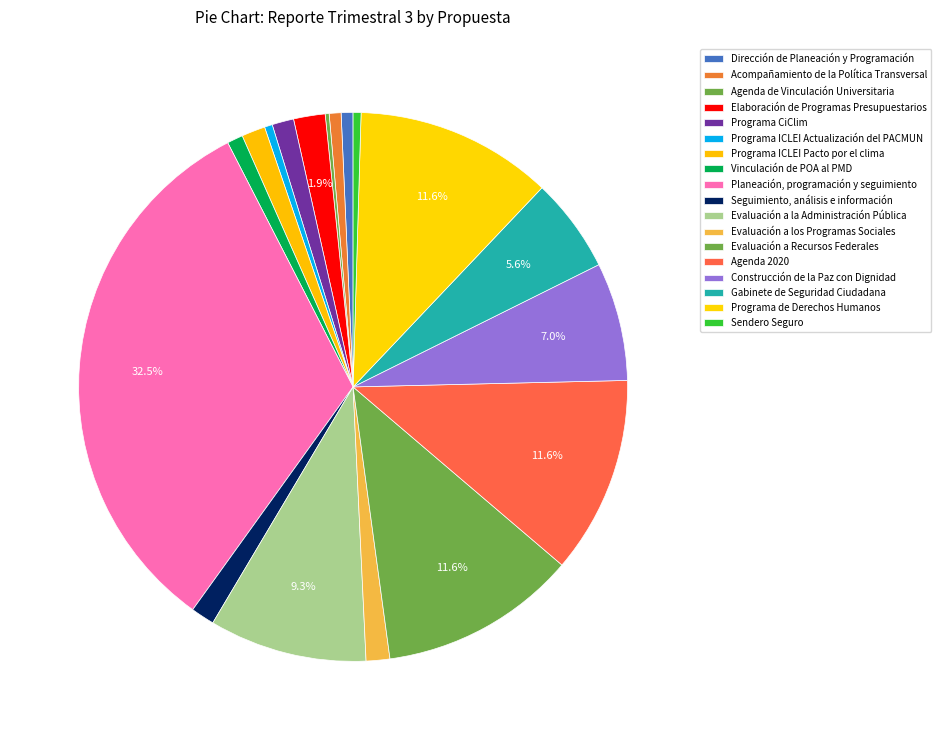

Does any single category account for the majority?

No